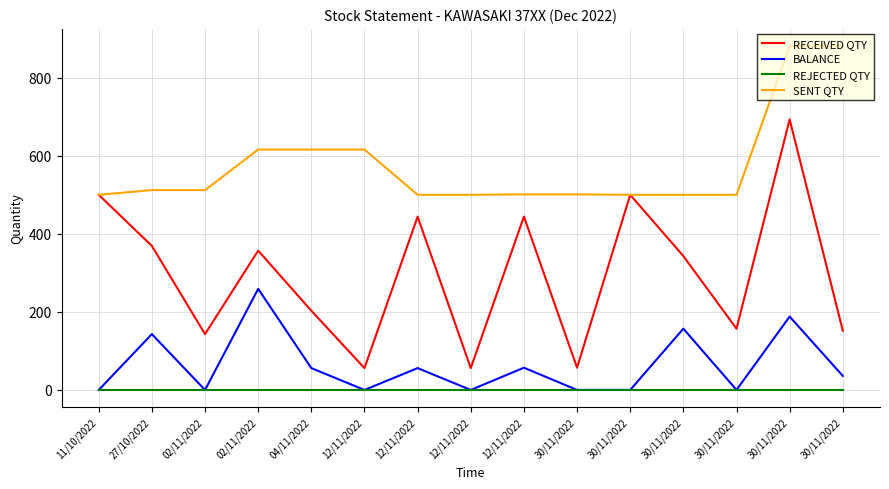

True or false: SENT QTY has a value of 277 at 30/11/2022.

False